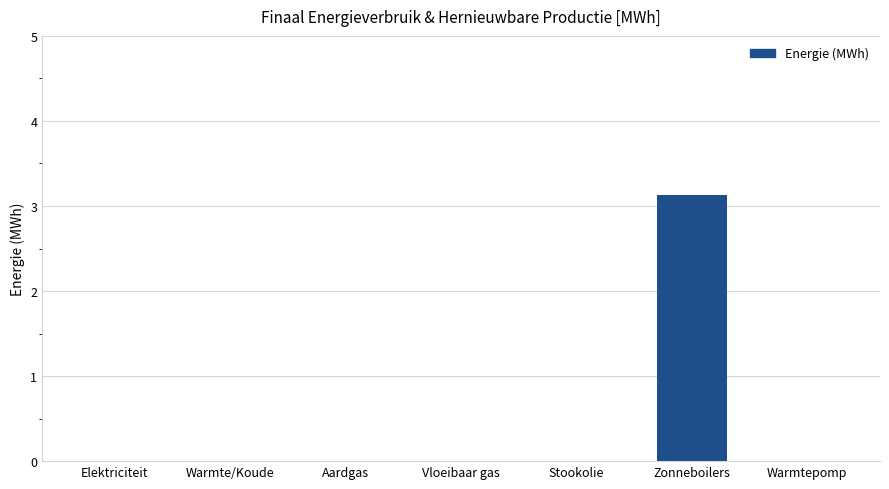

Reading left to right, extract all data points from this chart.

Elektriciteit=0.0	Warmte/Koude=0.0	Aardgas=0.0	Vloeibaar gas=0.0	Stookolie=0.0	Zonneboilers=3.1	Warmtepomp=0.0